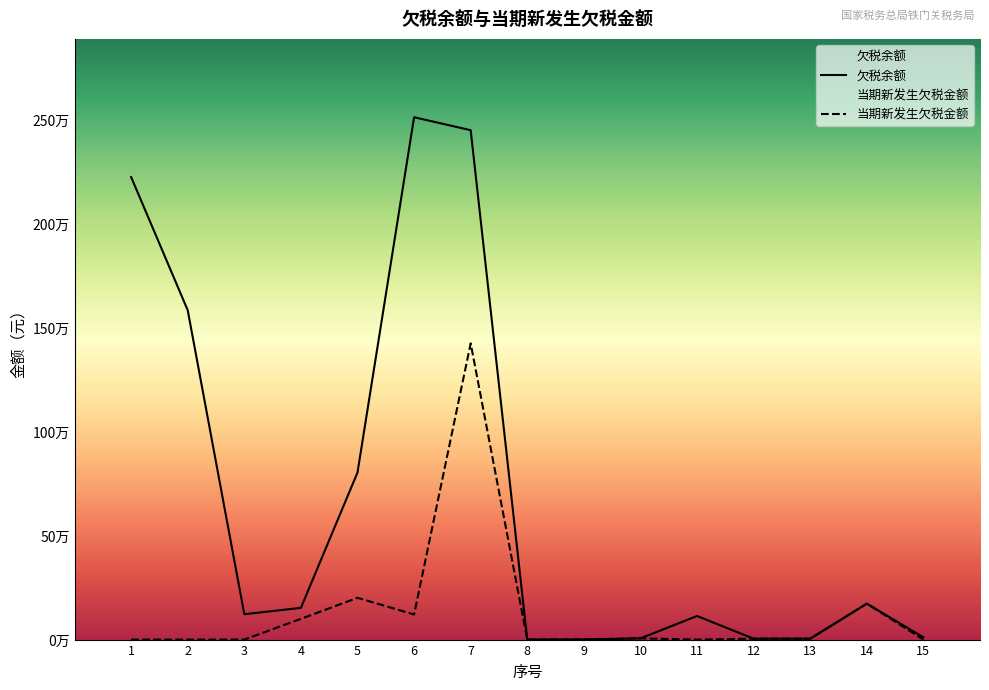

At how many categories does at least one series exceed 1606239?

3